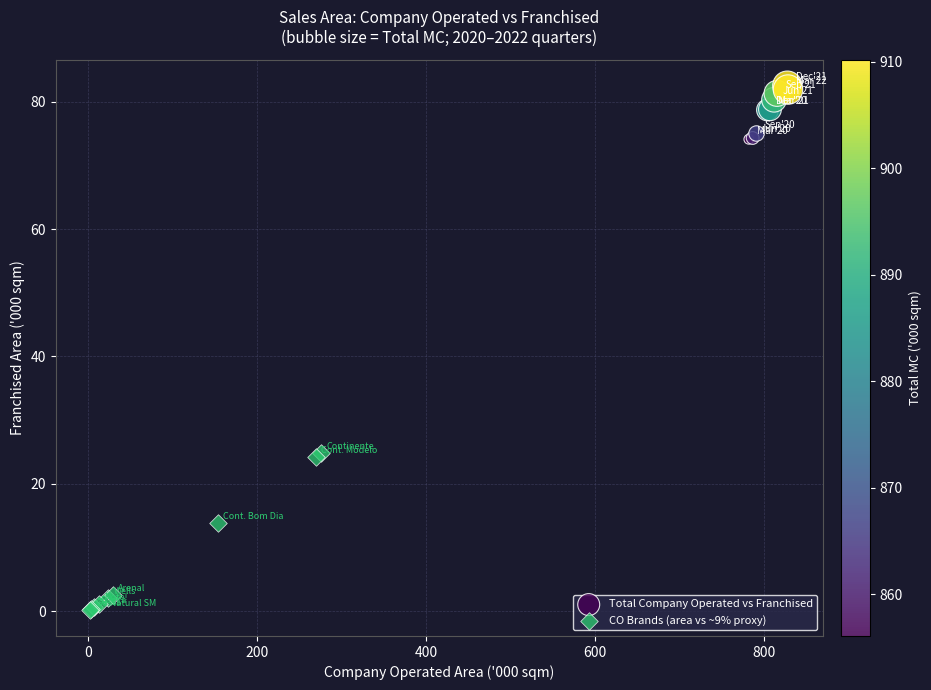

Which series has the widest spread of Y values?

CO Brands (area vs ~9% proxy)